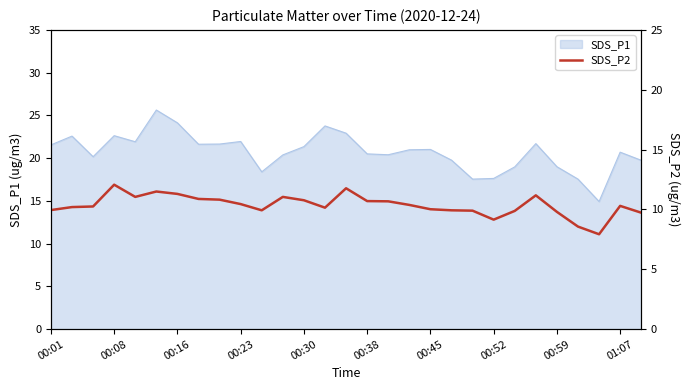

How many lines are shown in the chart?

1